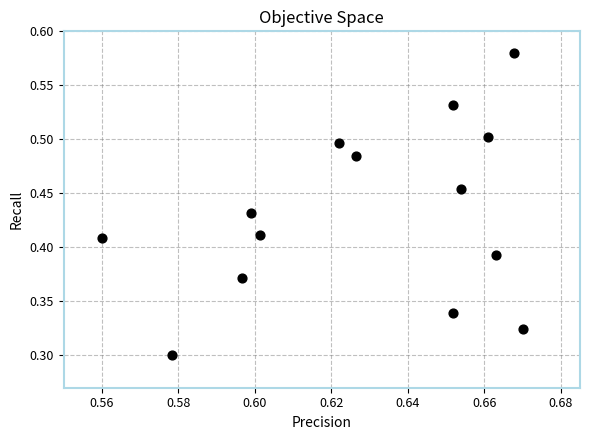

How many data points are displayed?

14